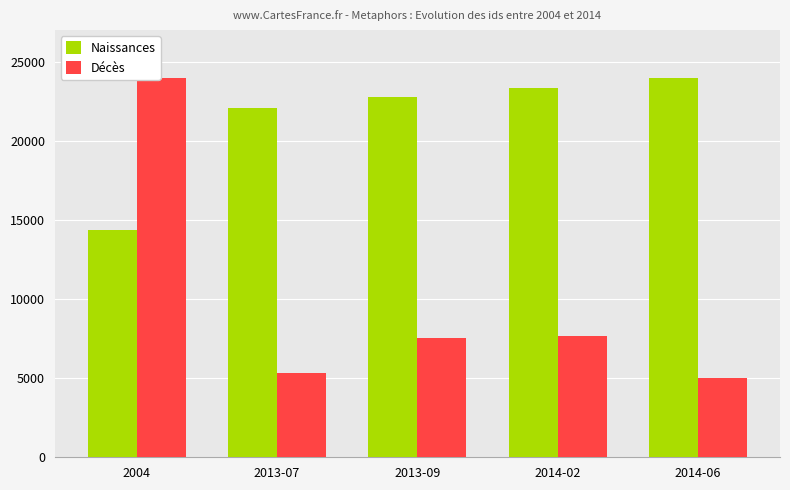

Which series has the largest range (max minus min)?

Décès